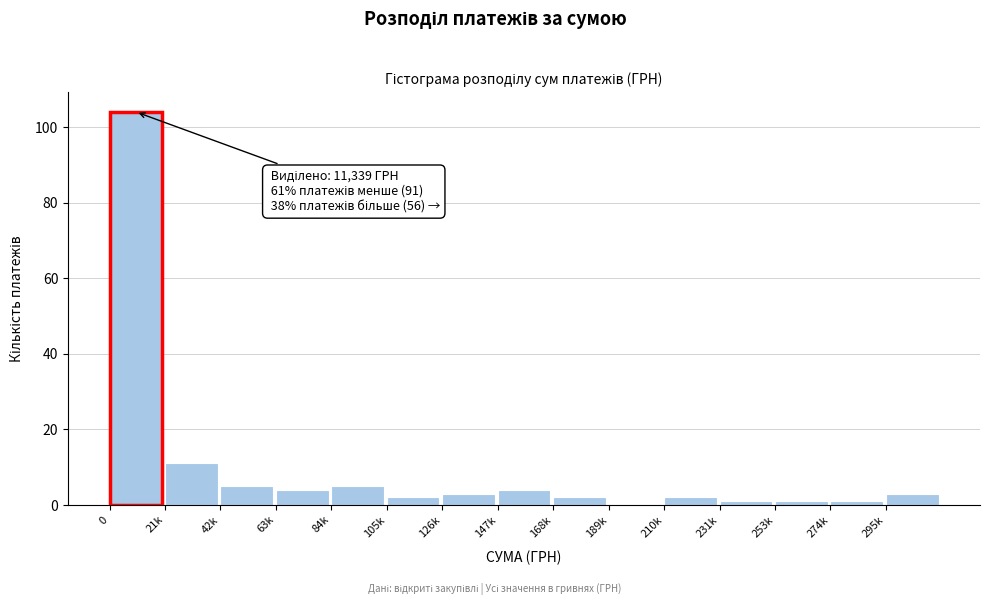

Reading left to right, extract all data points from this chart.

0=104	21k=11	42k=5	63k=4	84k=5	105k=2	126k=3	147k=4	168k=2	189k=0	210k=2	231k=1	253k=1	274k=1	295k=3